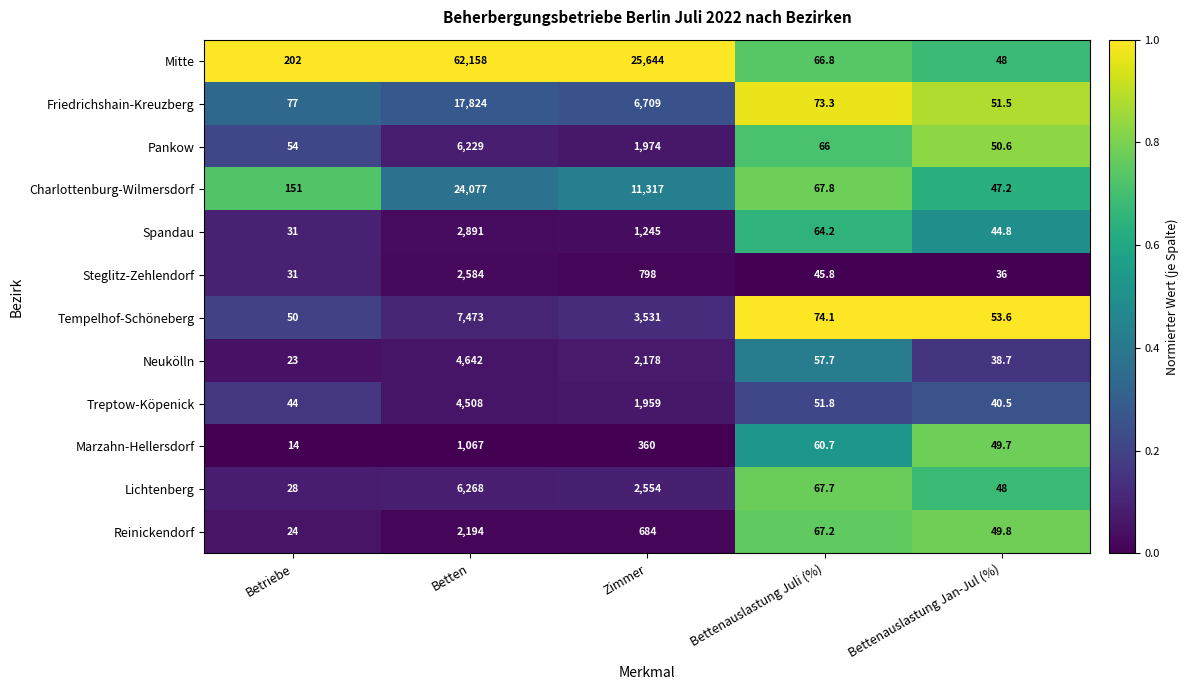

True or false: Treptow-Köpenick has a value of 40.5 at Bettenauslastung Jan-Jul (%).

True